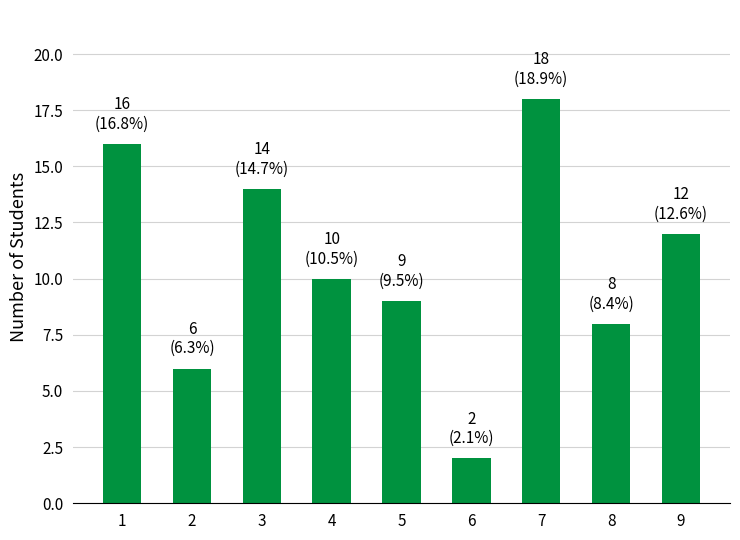

Reading left to right, what are all the values shown in this chart?

1=16	2=6	3=14	4=10	5=9	6=2	7=18	8=8	9=12